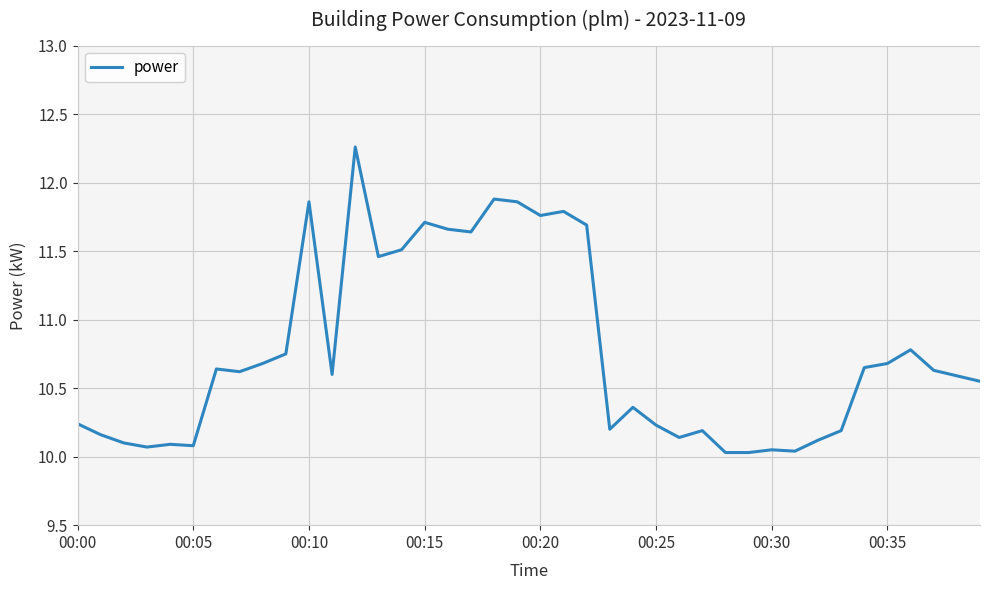

True or false: there are more than 2 points higher than both neighbors.

True